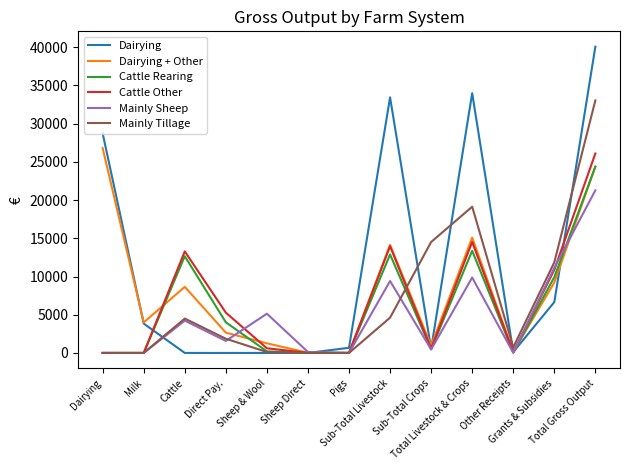

True or false: Dairying + Other has more than 0 interior local peaks.

True